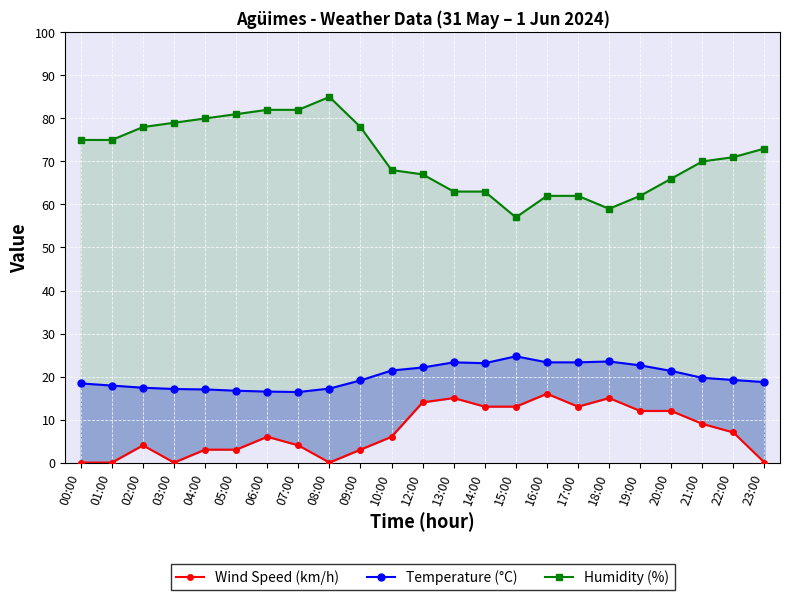

Which series has the largest total across all categories?

Humidity (%)